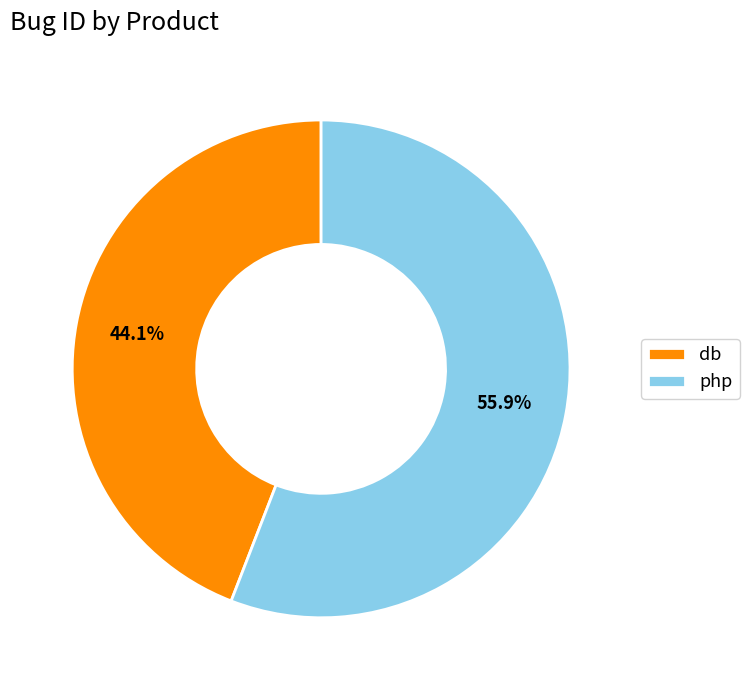

Do db and php together represent more than half of the pie?

Yes